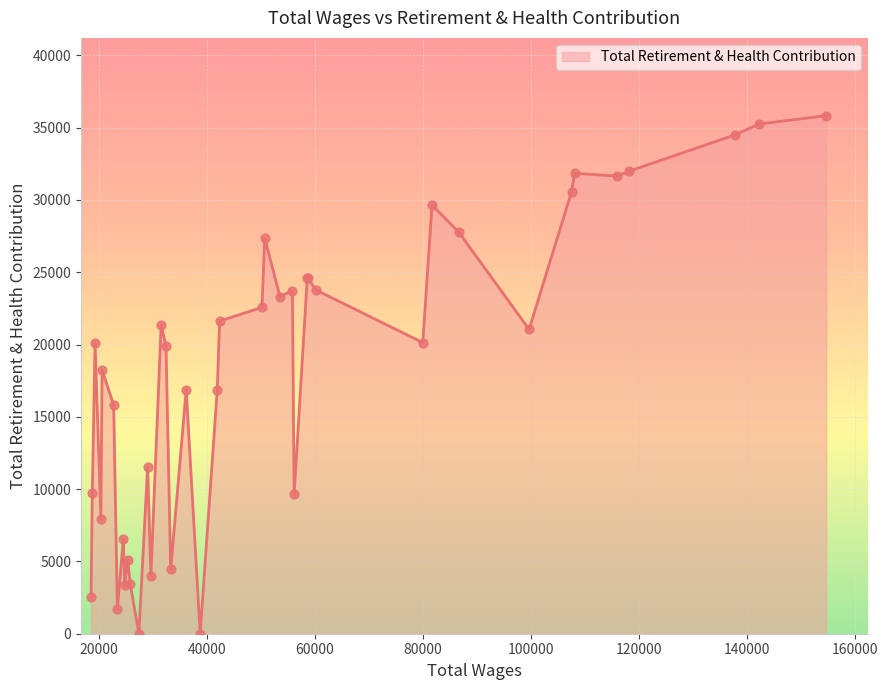

What is the maximum value shown in the chart?

35831